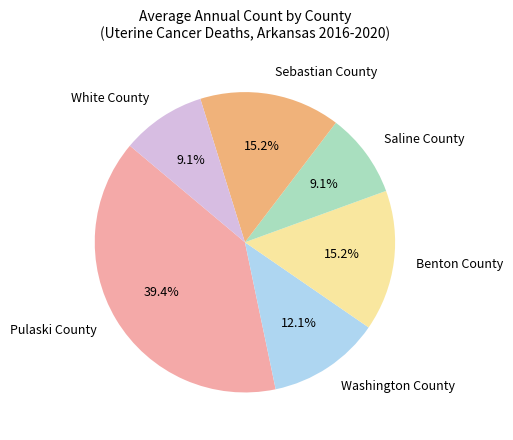

What is the largest slice in the pie chart?

Pulaski County